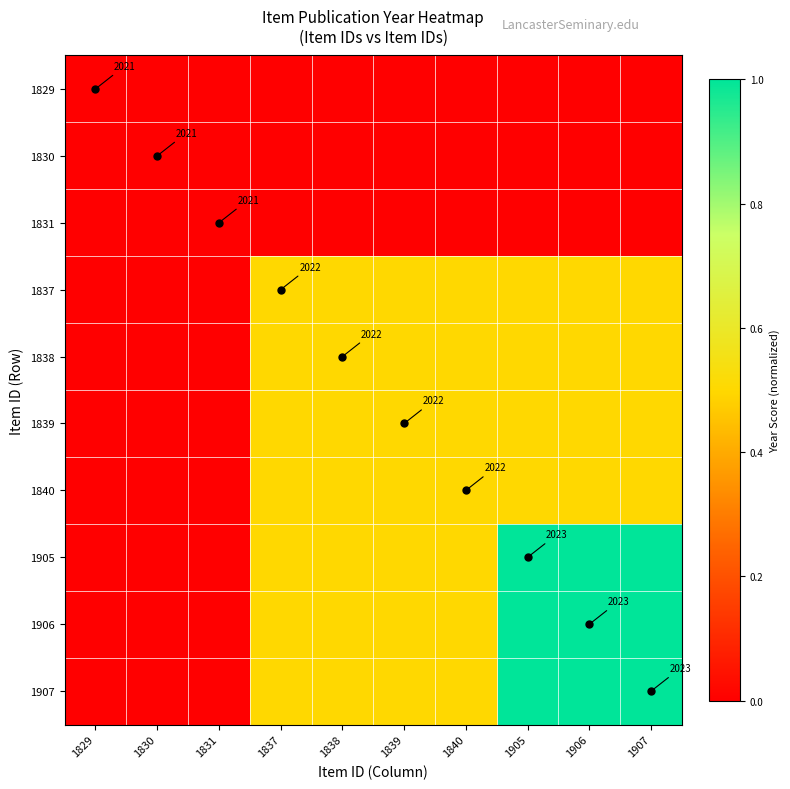

The value of 1838 at 1831 is 0.0. True or false?

True